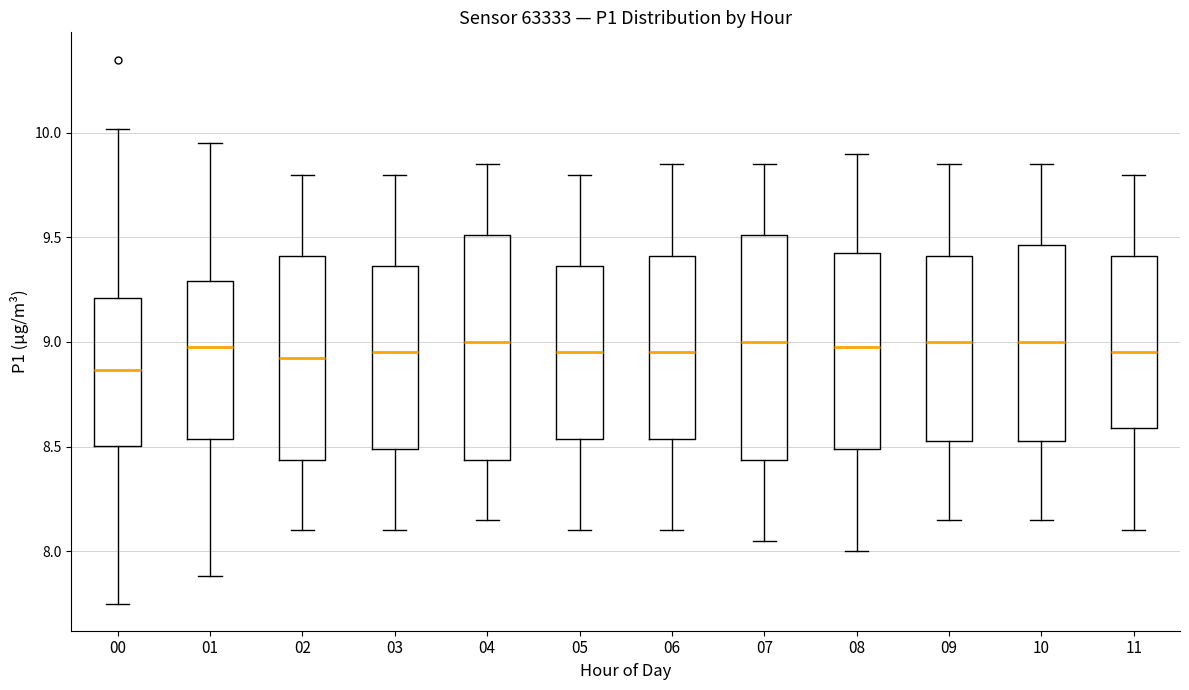

Reading left to right, read every box against the y-axis: the position of its median line, the range the box covers, and the ends of its whiskers. The values are not printed on the chart, so give them approximately, as read against the axis.

00: median 8.85, box 8.50 to 9.20, whiskers 7.75 to 10.00
01: median 9.00, box 8.55 to 9.30, whiskers 7.90 to 9.95
02: median 8.95, box 8.45 to 9.40, whiskers 8.10 to 9.80
03: median 8.95, box 8.50 to 9.35, whiskers 8.10 to 9.80
04: median 9.00, box 8.45 to 9.50, whiskers 8.15 to 9.85
05: median 8.95, box 8.55 to 9.35, whiskers 8.10 to 9.80
06: median 8.95, box 8.55 to 9.40, whiskers 8.10 to 9.85
07: median 9.00, box 8.45 to 9.50, whiskers 8.05 to 9.85
08: median 9.00, box 8.50 to 9.45, whiskers 8.00 to 9.90
09: median 9.00, box 8.55 to 9.40, whiskers 8.15 to 9.85
10: median 9.00, box 8.55 to 9.45, whiskers 8.15 to 9.85
11: median 8.95, box 8.60 to 9.40, whiskers 8.10 to 9.80